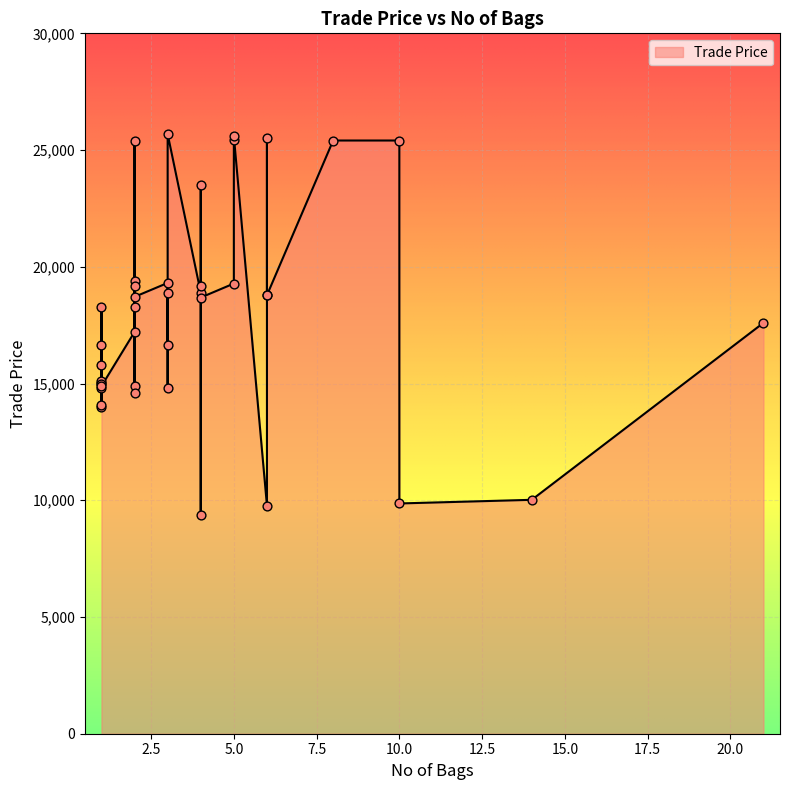

What is the change in value from 6 to 1?

-3974